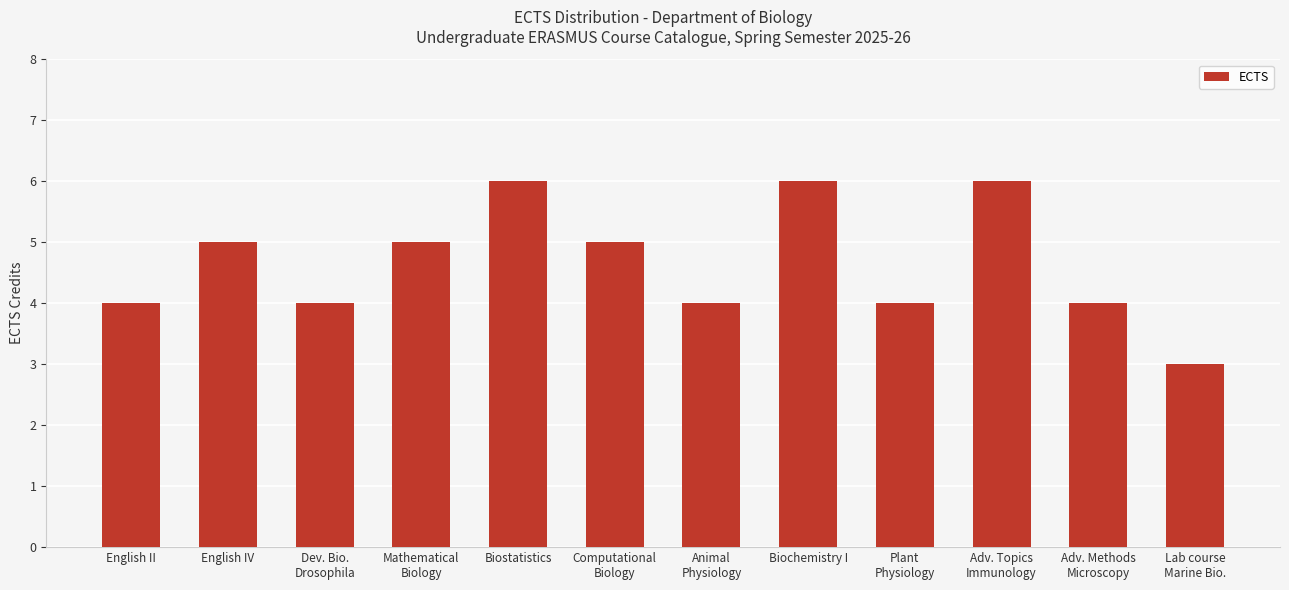

What value does the data have at Biochemistry I?

6